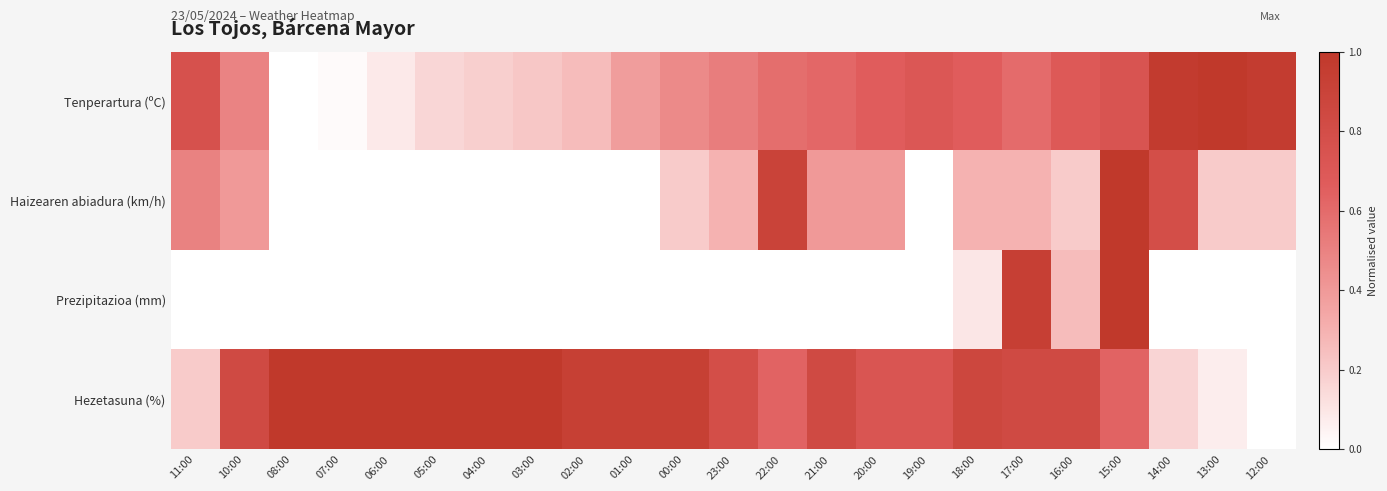

List the series in order of their peak value, highest first.

Tenperartura (ºC), Haizearen abiadura (km/h), Prezipitazioa (mm), Hezetasuna (%)